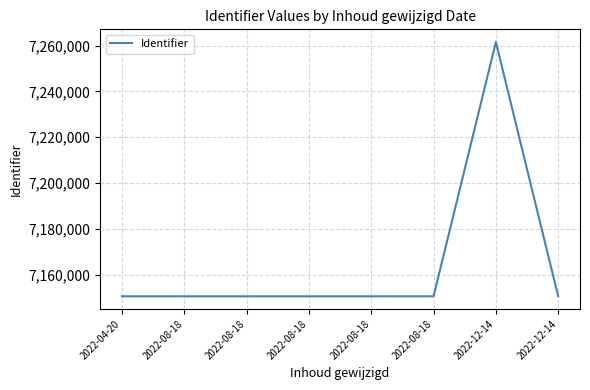

Rank the categories by value from lowest to highest.

2022-04-20, 2022-08-18, 2022-08-18, 2022-08-18, 2022-08-18, 2022-08-18, 2022-12-14, 2022-12-14